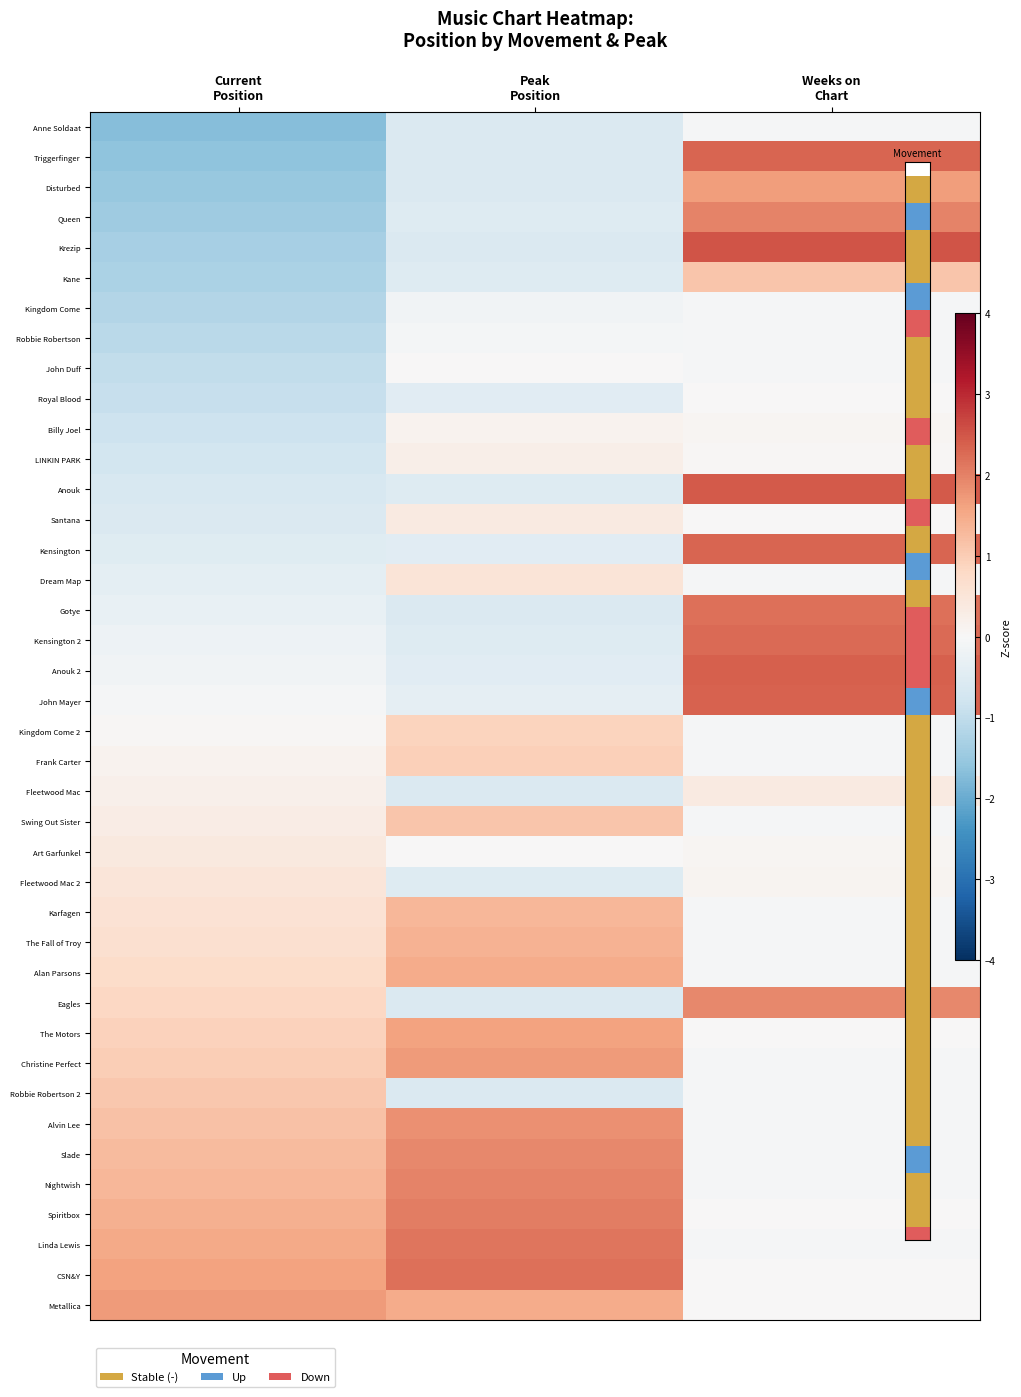

What is the maximum value shown in the chart?

2.5